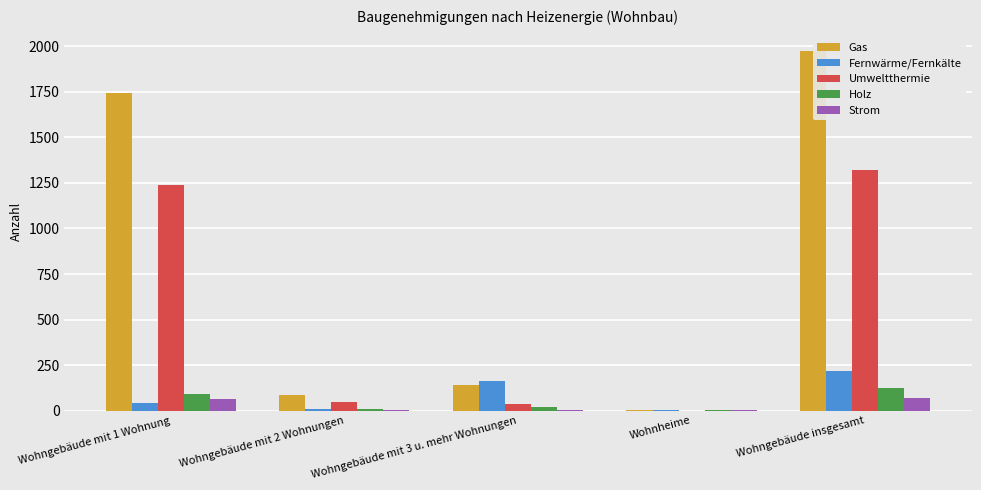

Reading right to left, what are all the values shown in this chart?

Gas: 1975	6	143	85	1741
Fernwärme/Fernkälte: 218	5	162	9	42
Umweltthermie: 1322	0	36	46	1240
Holz: 123	1	18	10	94
Strom: 70	1	3	4	62